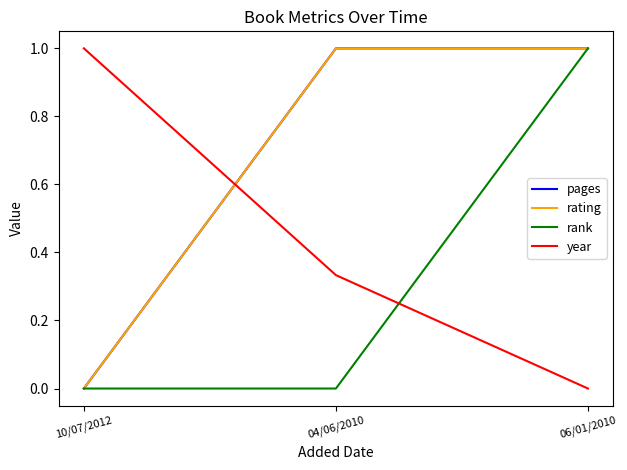

Does the chart display data point markers on the line(s)?

No